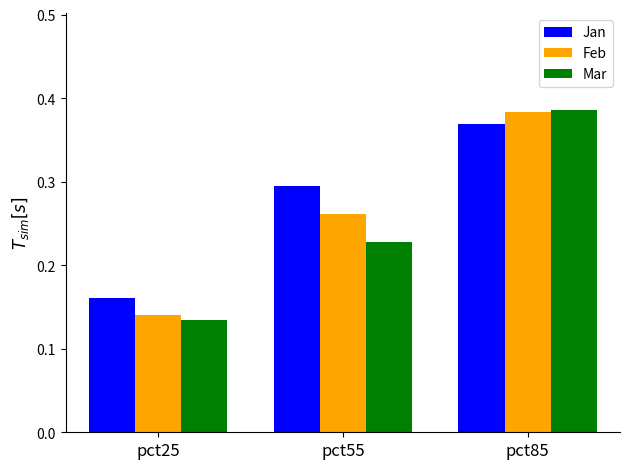

At which label is Jan closest to 0?

pct25